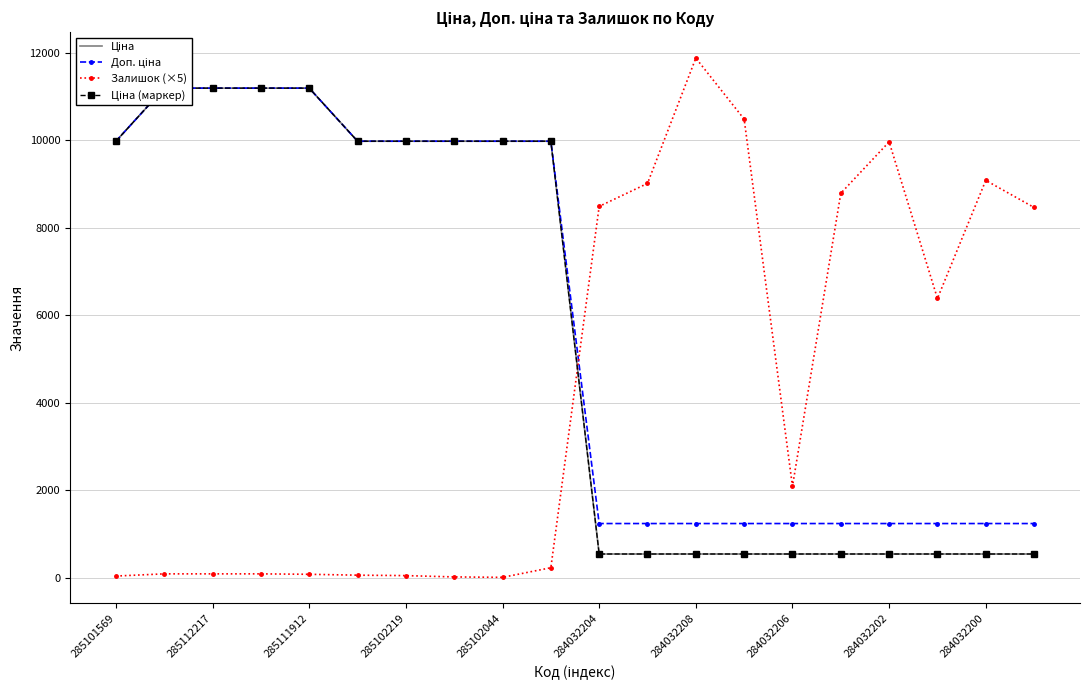

The value of Залишок (×5) at 284032206 is 3196. True or false?

False